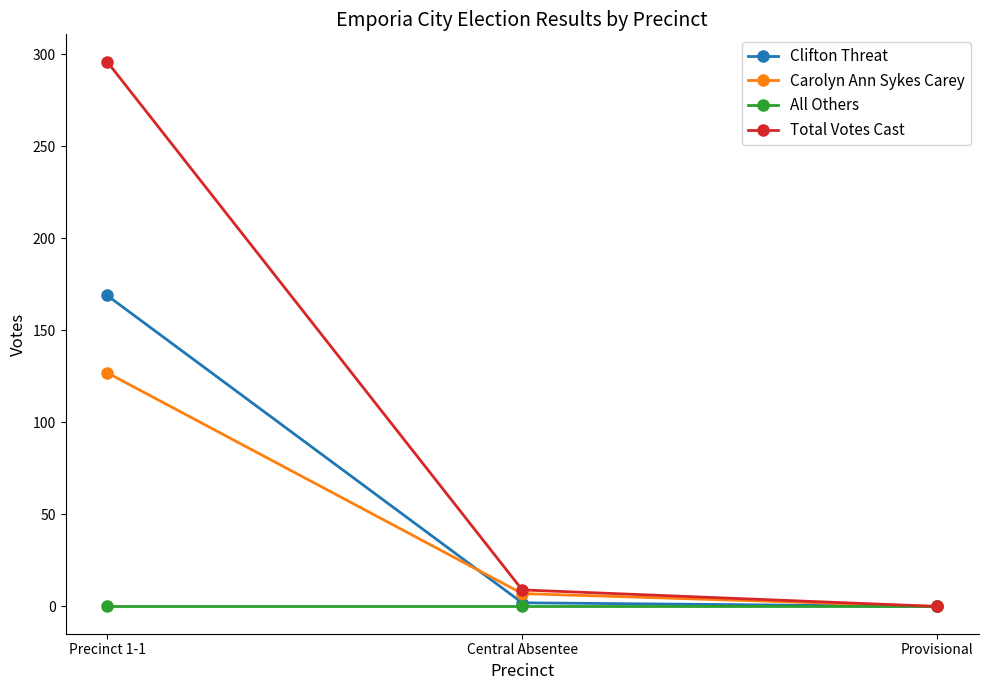

True or false: Total Votes Cast has a value of 296 at Precinct 1-1.

True